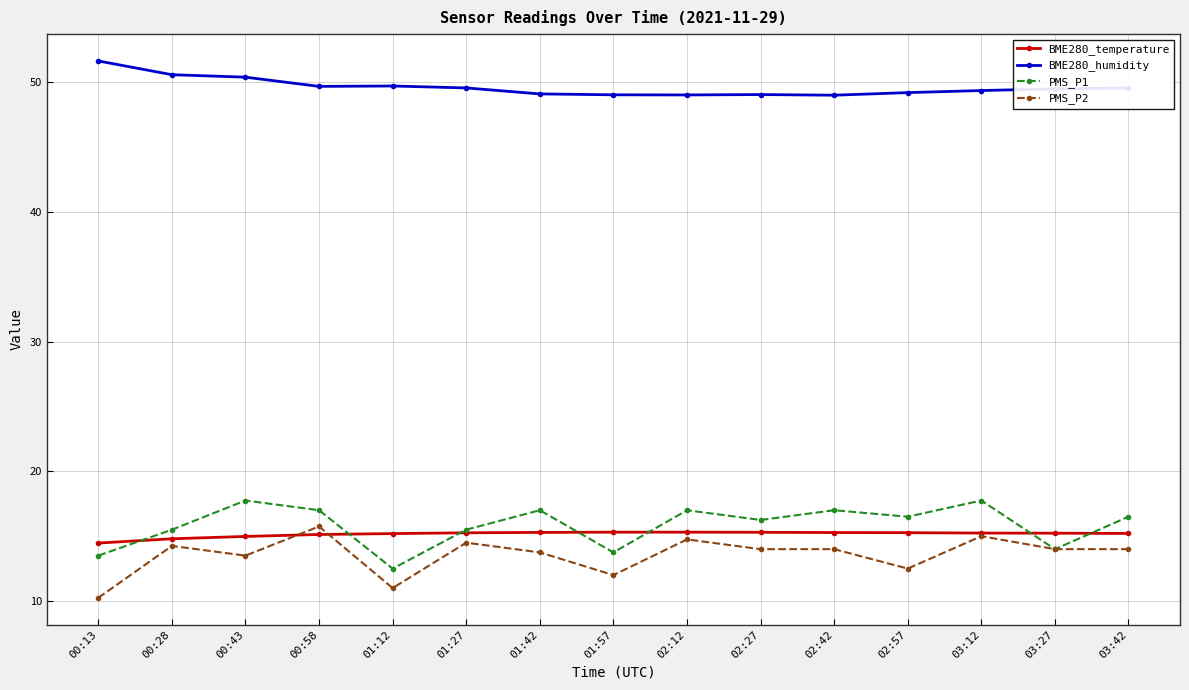

What is the label of the 4th point from the right?

02:57